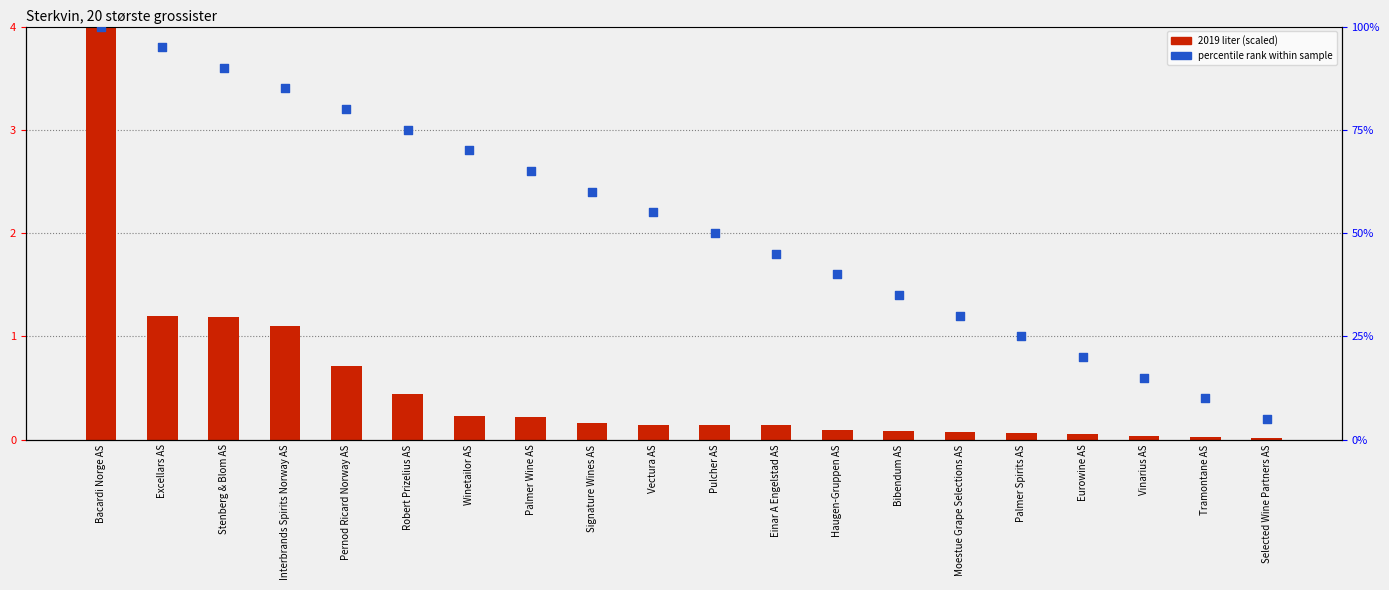

Which series has the widest spread of Y values?

percentile rank within sample